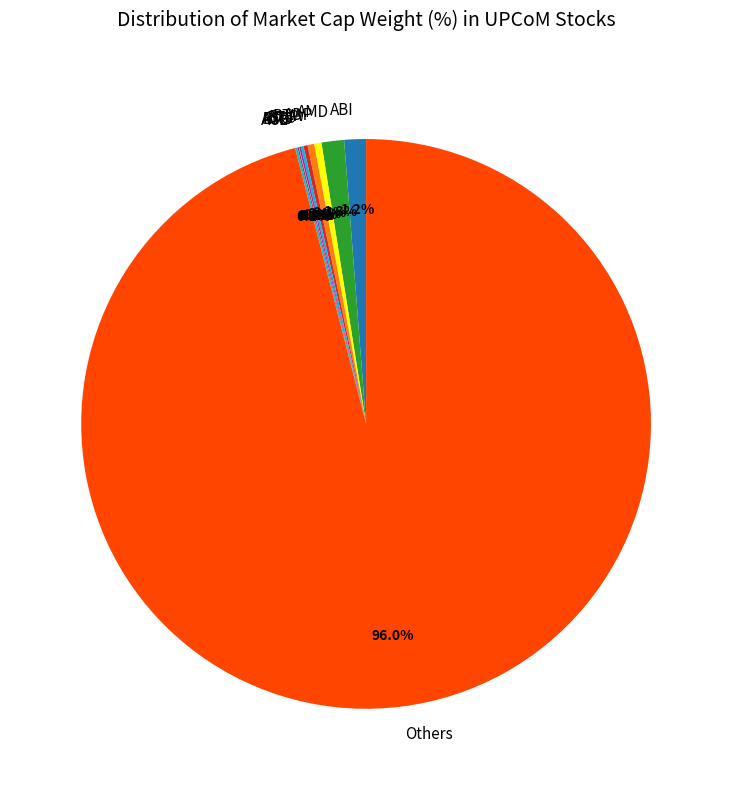

What percentage do ABI and ADP together represent?

1.6%